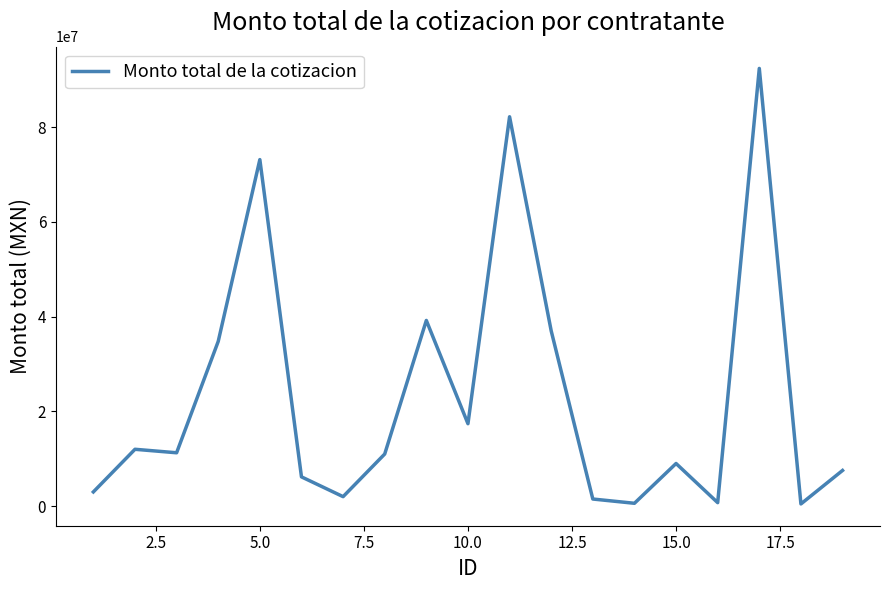

Does the chart display data point markers on the line(s)?

No